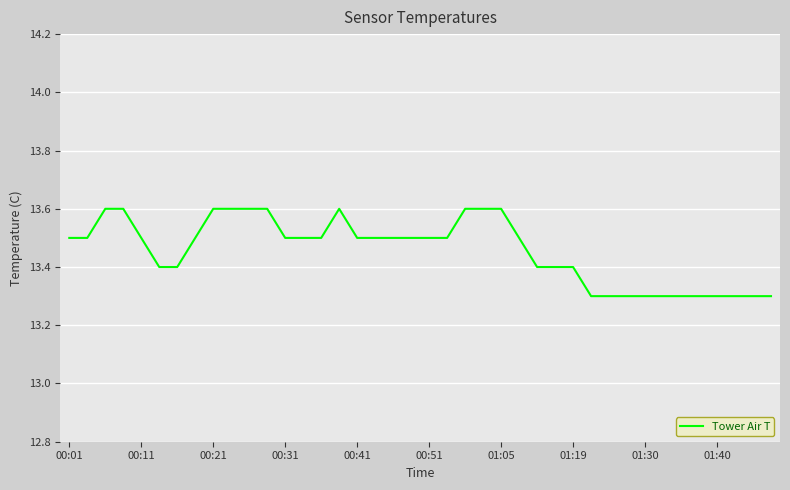

What is the maximum value shown in the chart?

13.6